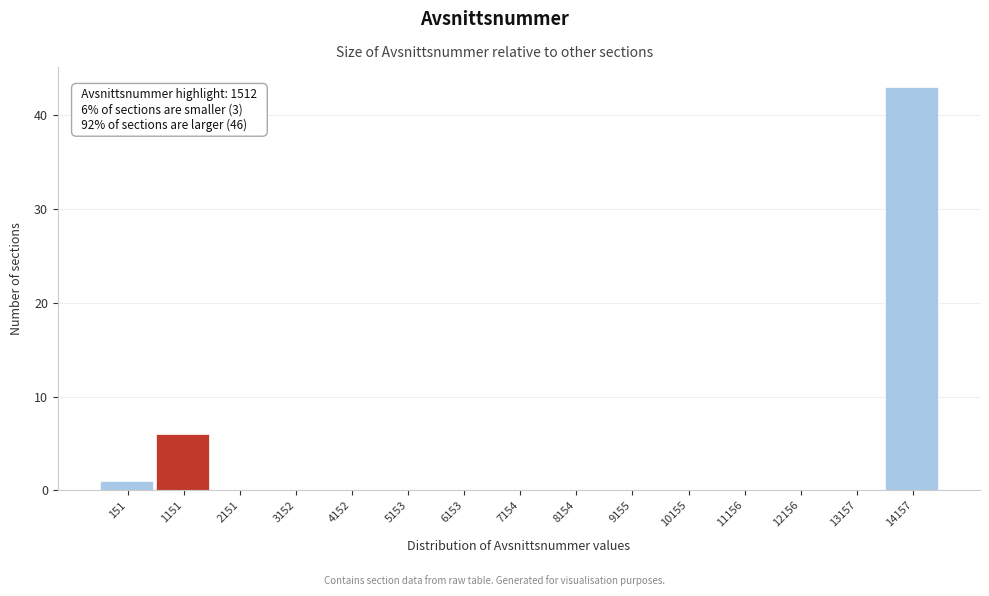

Reading left to right, transcribe all the data shown in this chart.

151=1	1151=6	2151=0	3152=0	4152=0	5153=0	6153=0	7154=0	8154=0	9155=0	10155=0	11156=0	12156=0	13157=0	14157=43